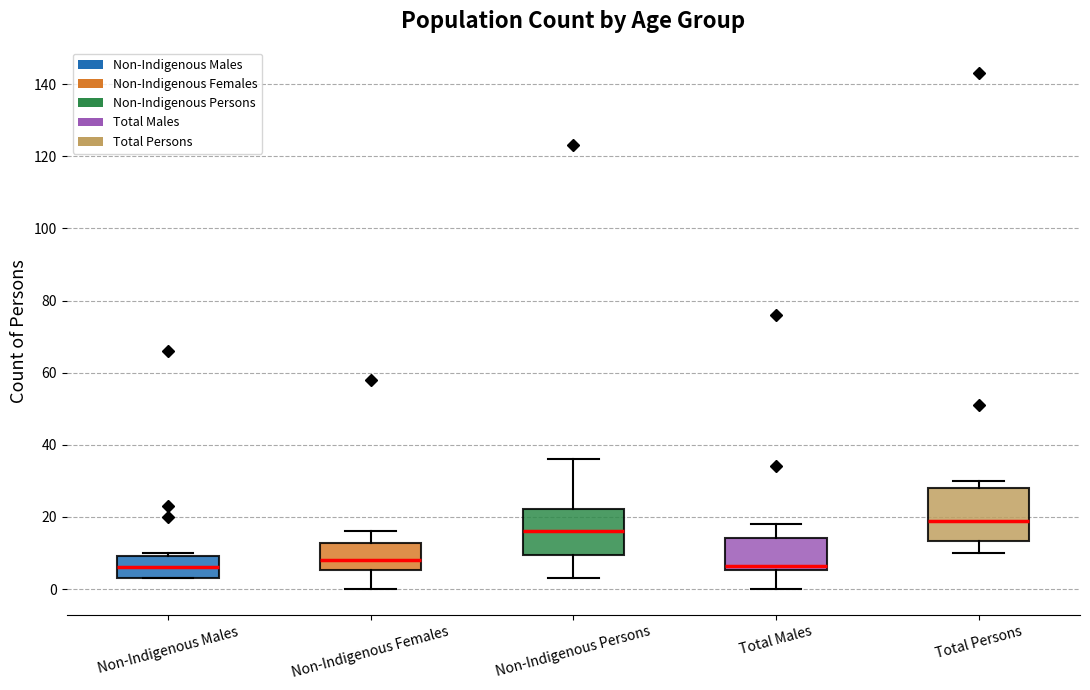

Reading left to right, transcribe this box plot: for each box, give where its median line is, the range the box spans, and where its two whiskers end, as read against the y-axis. The values are not printed on the chart, so give them approximately, as read against the axis.

Non-Indigenous Males: median 6, box 4 to 10, whiskers 4 to 10 (just above the box's upper edge)
Non-Indigenous Females: median 8, box 6 to 12, whiskers 0 to 16
Non-Indigenous Persons: median 16, box 10 to 22, whiskers 4 to 36
Total Males: median 6 (just above the box's lower edge), box 6 to 14, whiskers 0 to 18
Total Persons: median 20, box 14 to 28, whiskers 10 to 30